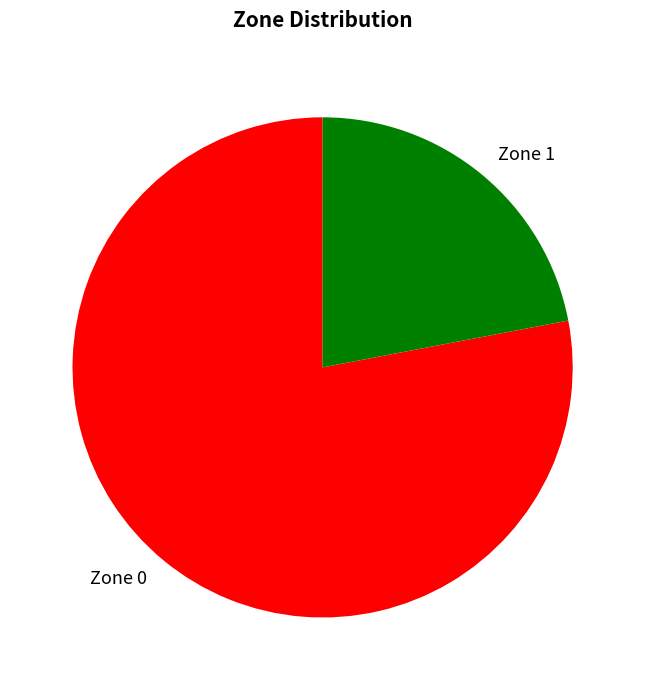

Is the sum of Zone 1 and Zone 0 greater than half?

Yes